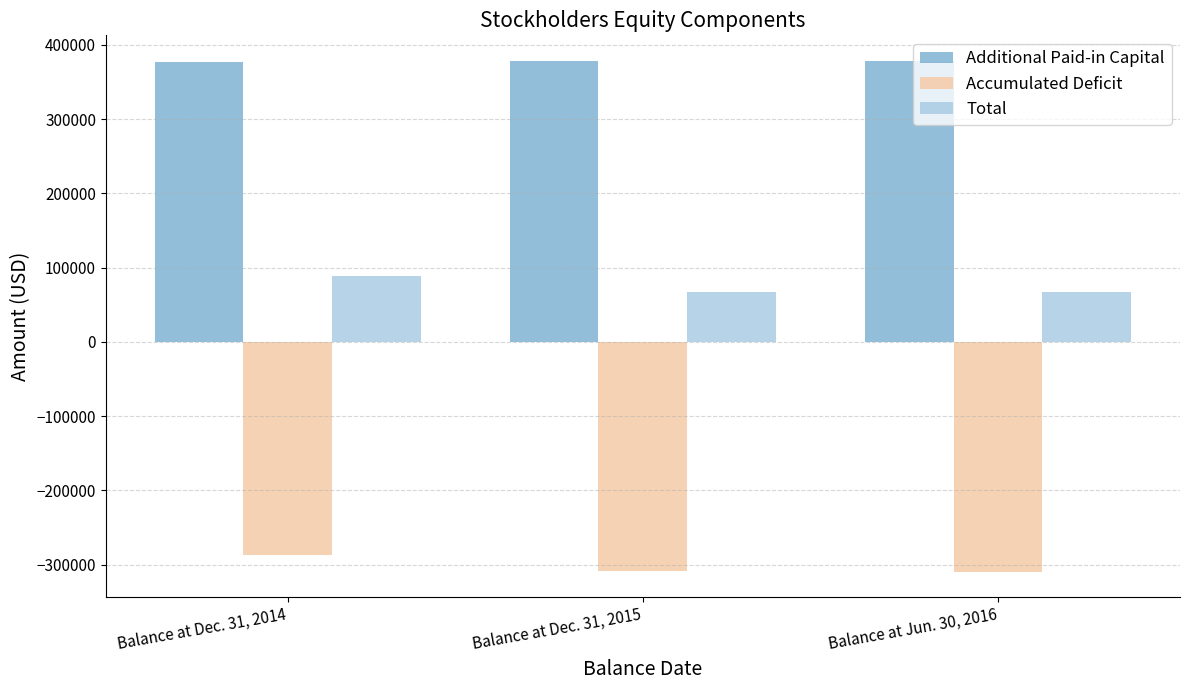

What is the difference between the second highest and minimum values in the Additional Paid-in Capital series?

919